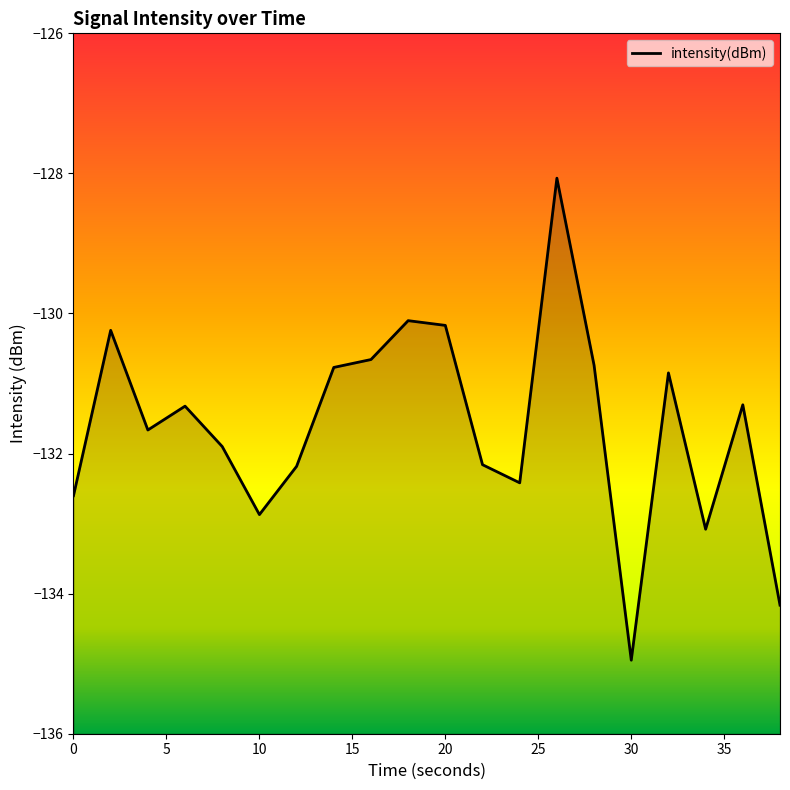

How many interior local valleys (lower than both neighbors) does the data have?

5